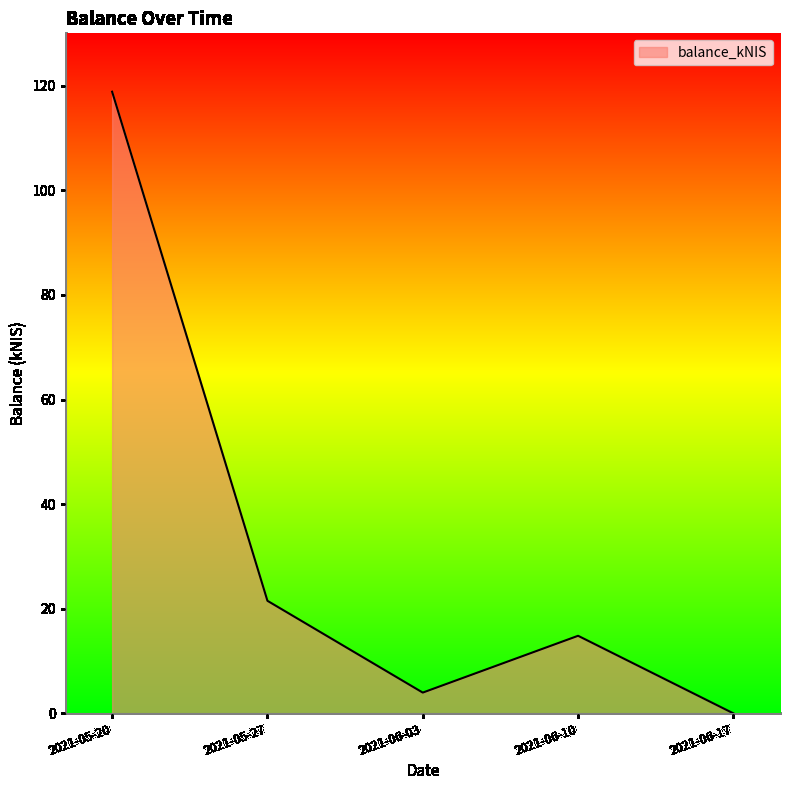

Reading left to right, transcribe all the data shown in this chart.

2021-05-20=118.8	2021-05-27=21.5	2021-06-03=4.0	2021-06-10=14.8	2021-06-17=0.0